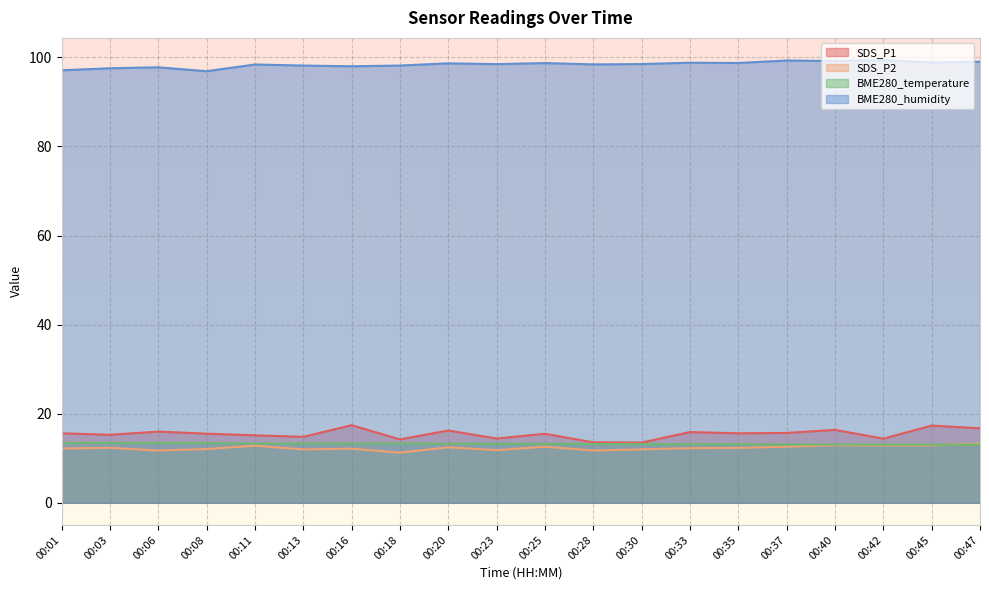

How many times do SDS_P2 and BME280_temperature cross each other?

1